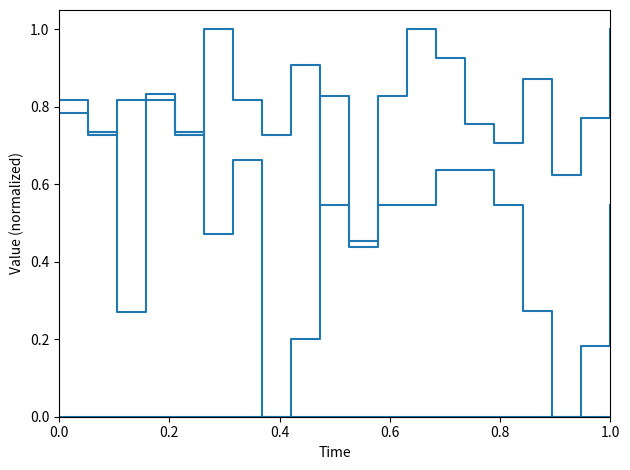

Is this an area chart (filled region under the line)?

No